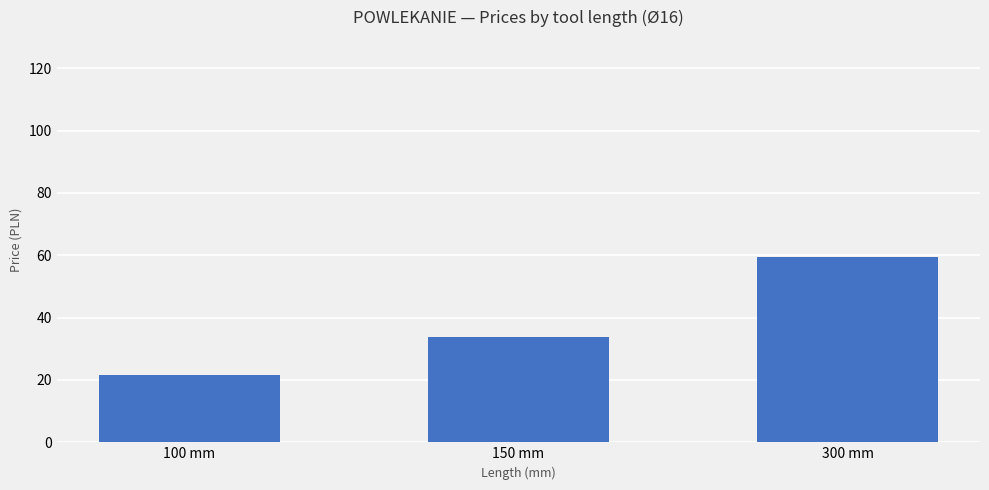

Are the bars horizontal?

No